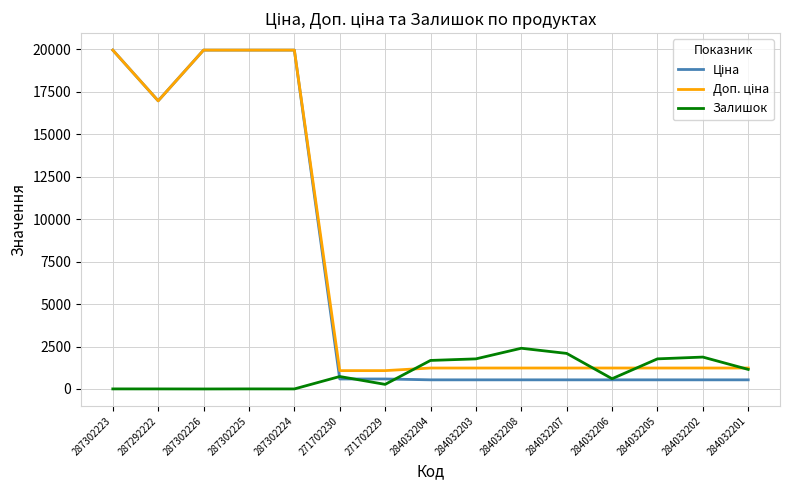

How many lines are shown in the chart?

3